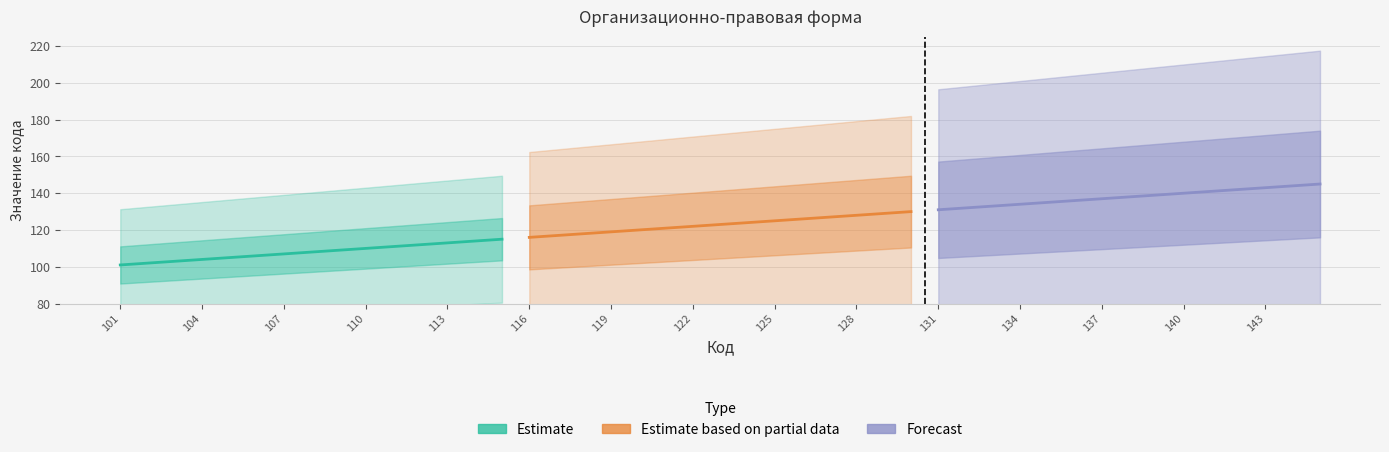

What is the difference between the second highest and minimum values in the Forecast series?

13